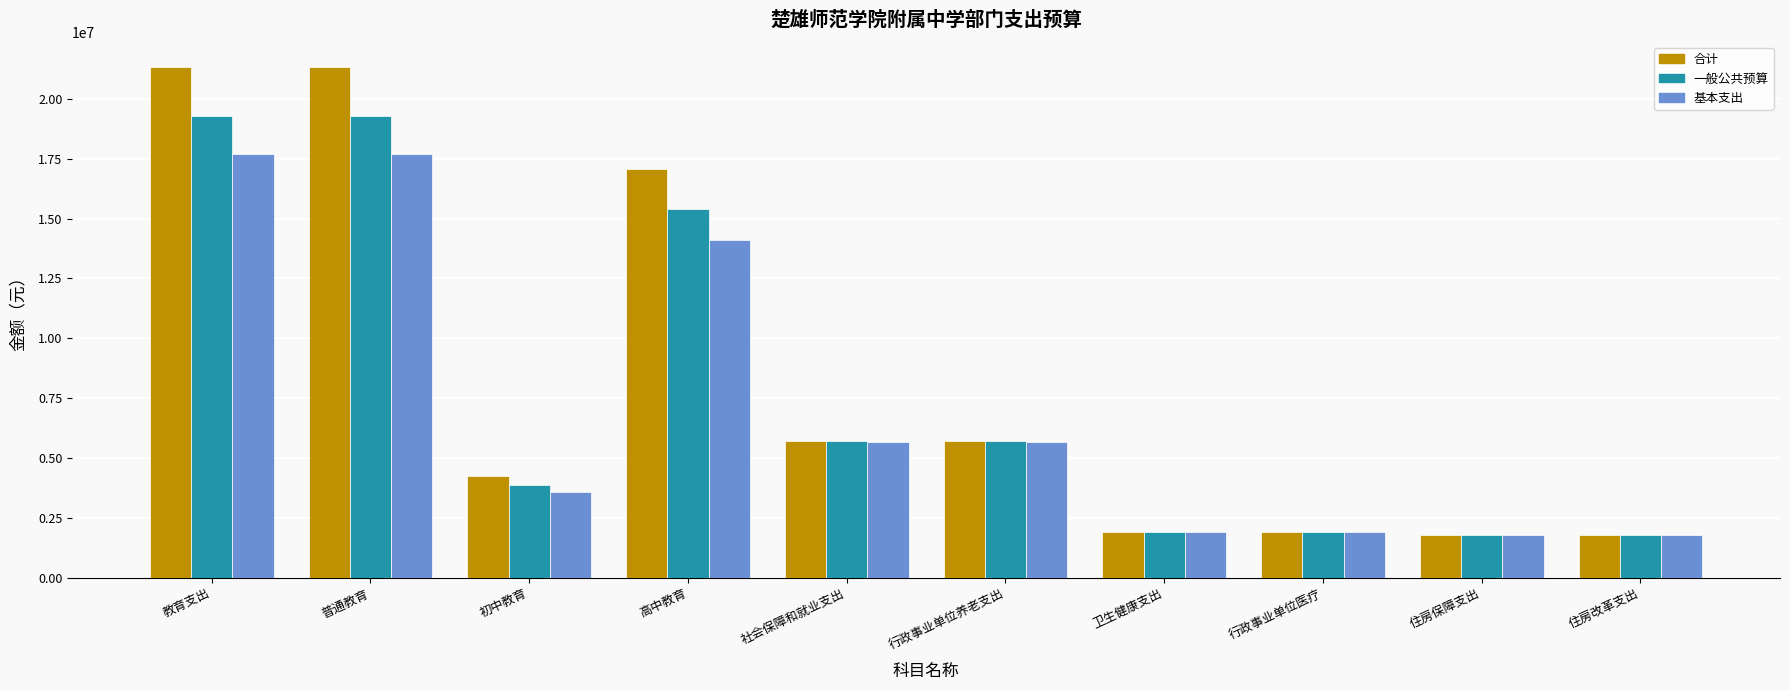

Where does the 一般公共预算 series first go above 5686293?

教育支出